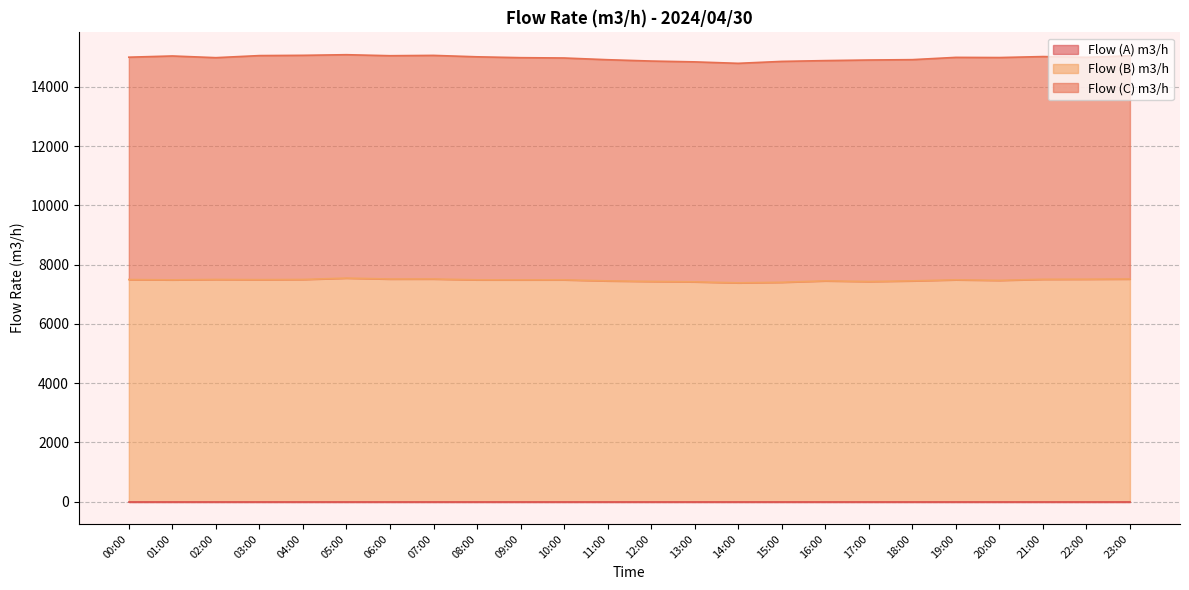

Read the Flow (B) m3/h value at 16:00, to the nearest 50.

7450